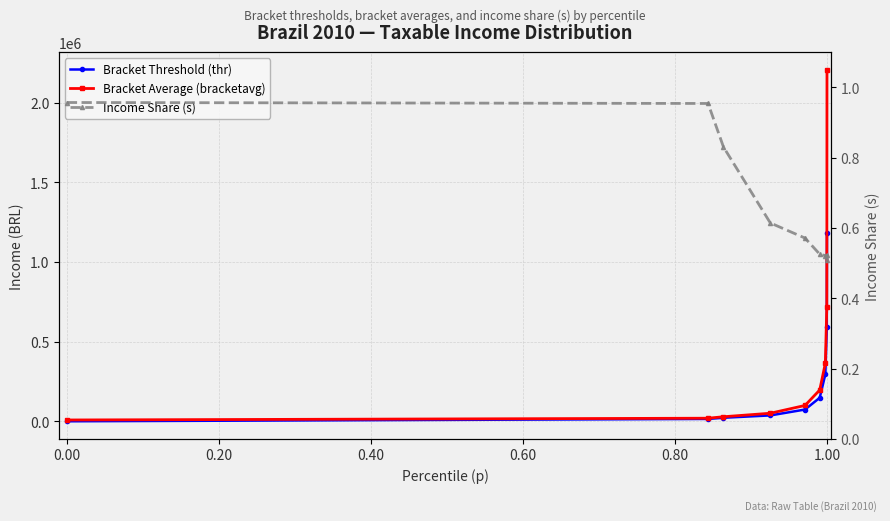

True or false: Bracket Threshold (thr) and Income Share (s) intersect in this chart.

True